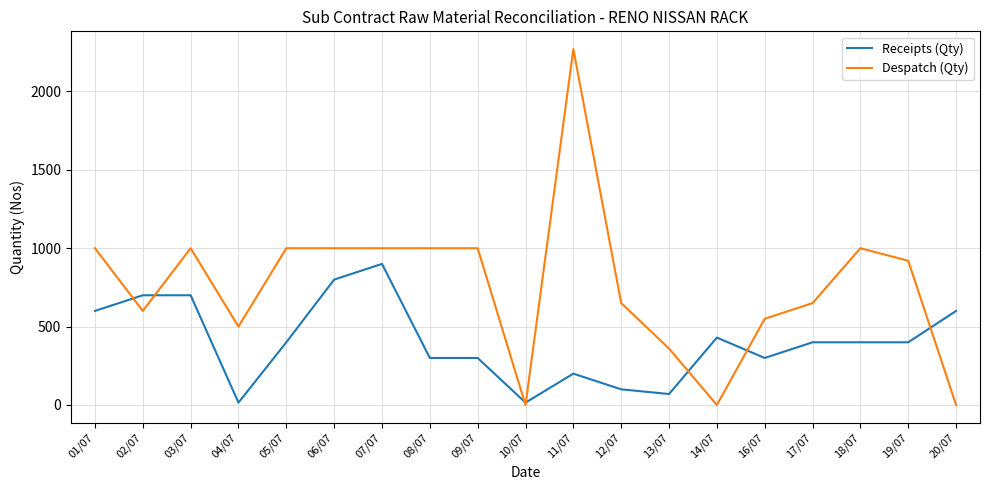

Where is the first local minimum for Despatch (Qty)?

02/07